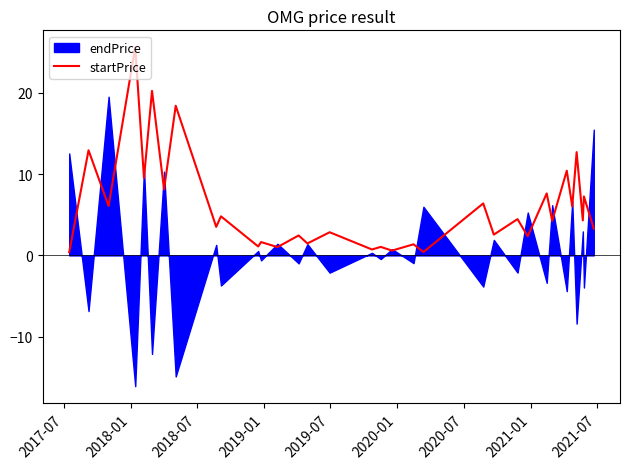

What is the highest value of the startPrice series?

25.6